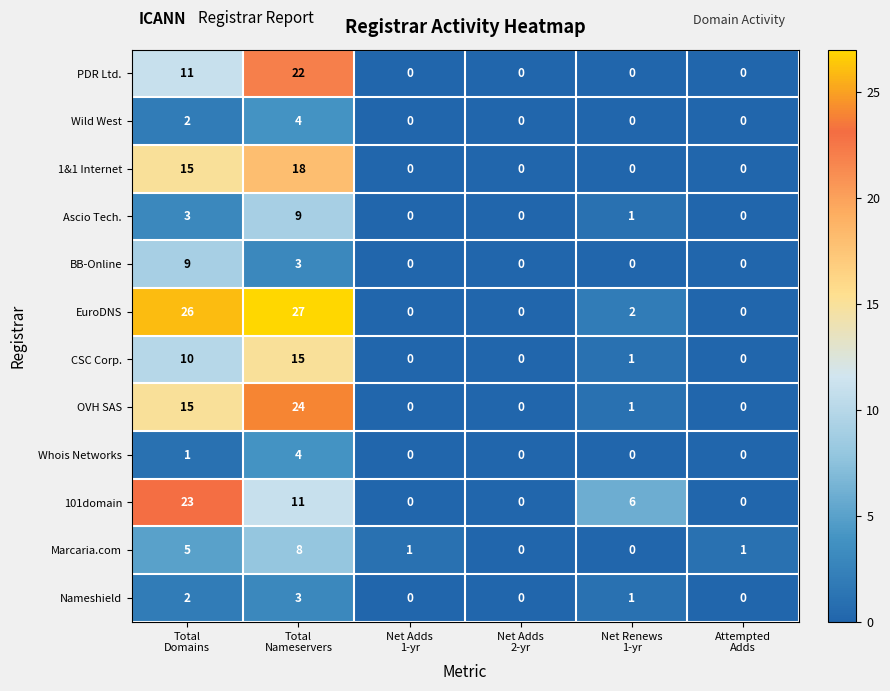

What is the sum of all 1&1 Internet values?

33